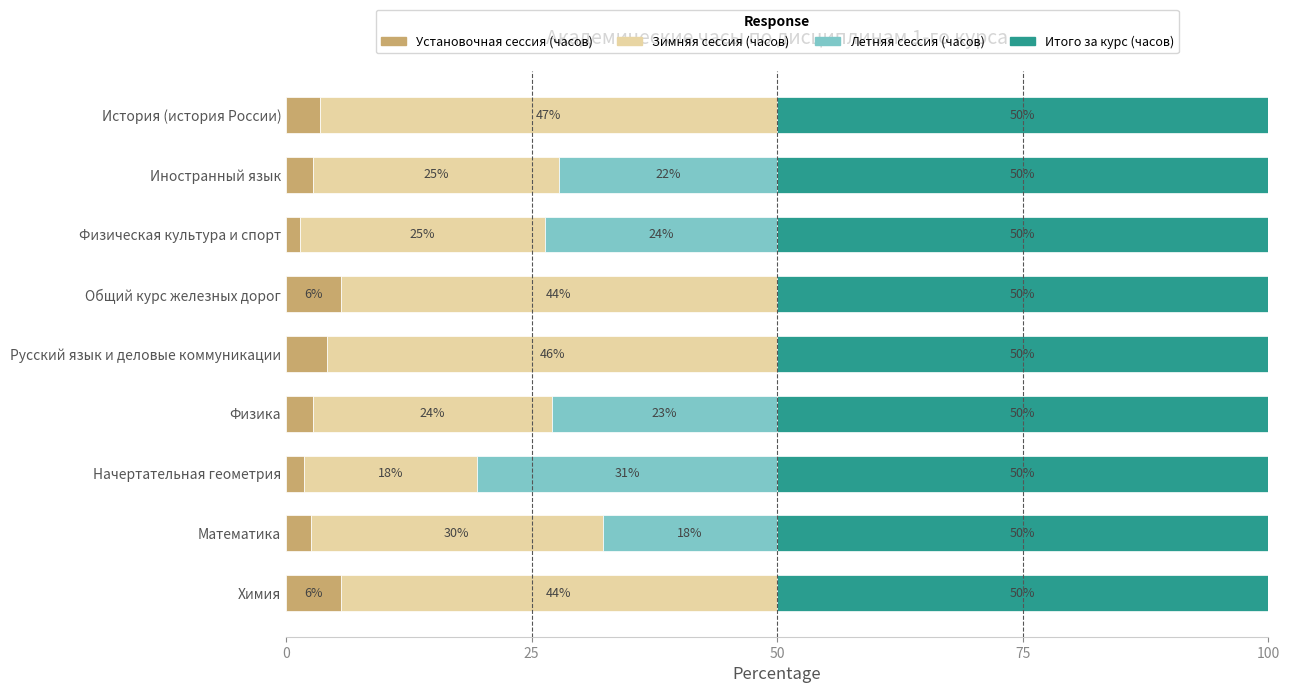

What is the total value across all series at Общий курс железных дорог?

100.0